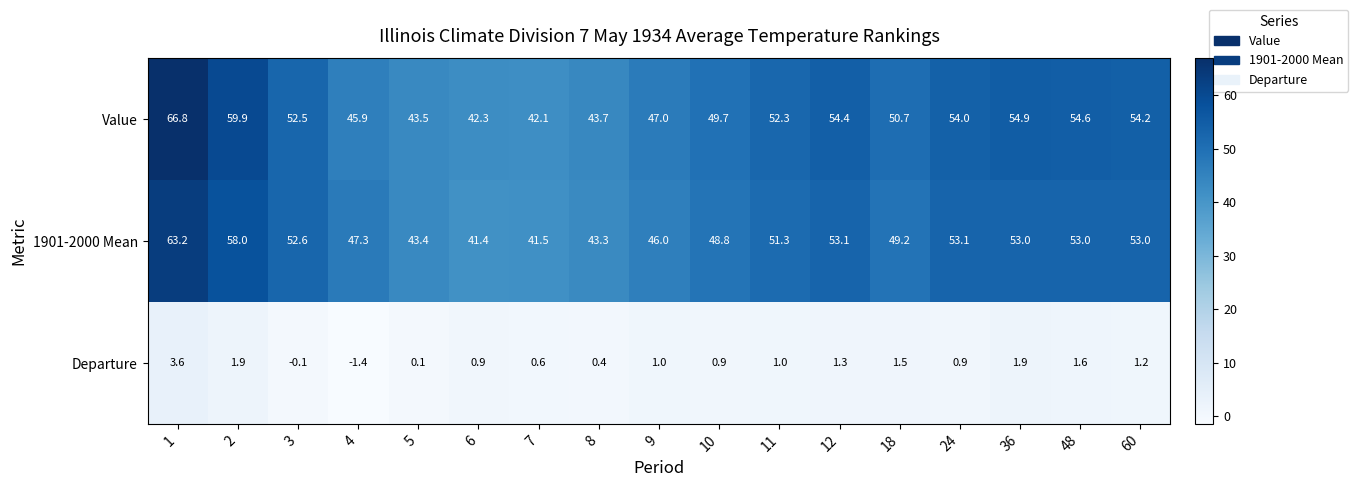

What is the spread (max minus min) of values at 5?

43.4